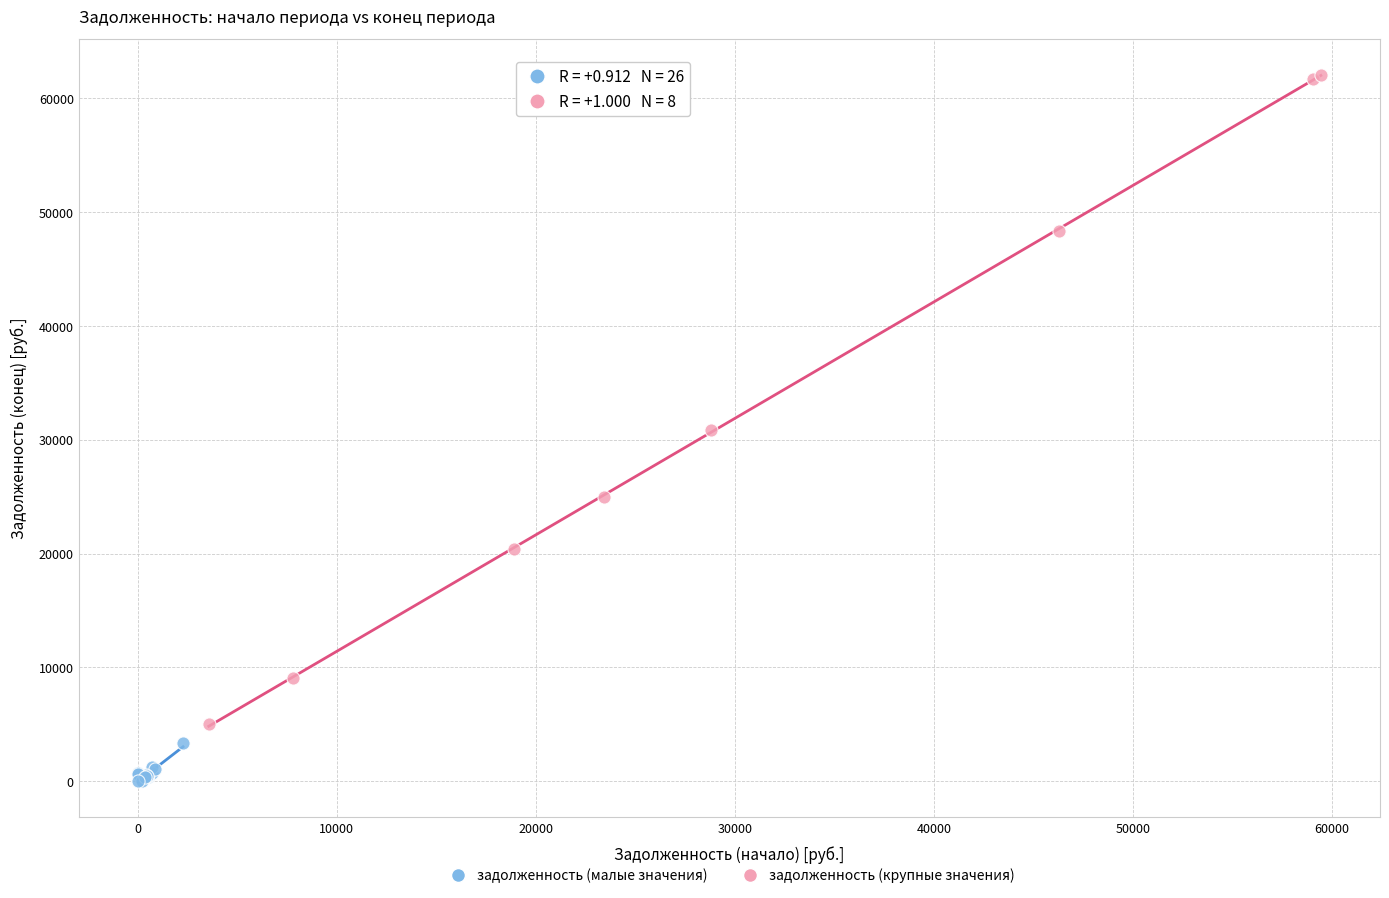

Which series reaches the maximum Y coordinate?

задолженность (крупные значения)